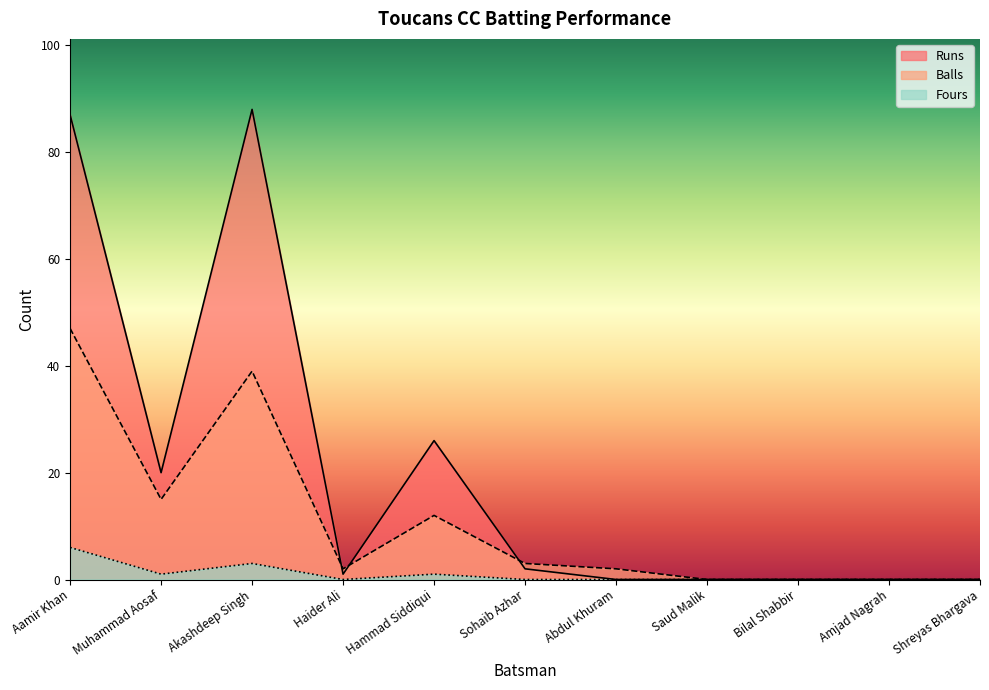

At which category is the sum across all series the highest?

Aamir Khan